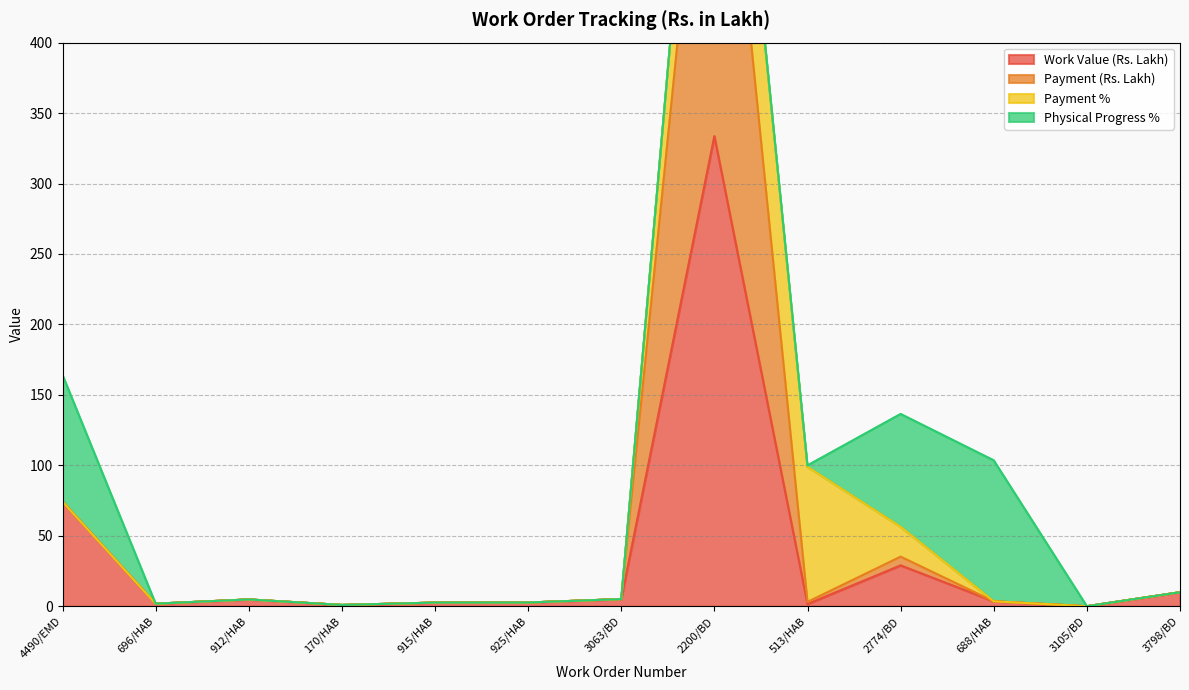

True or false: Work Value (Rs. Lakh) has more than 2 interior local peaks.

True